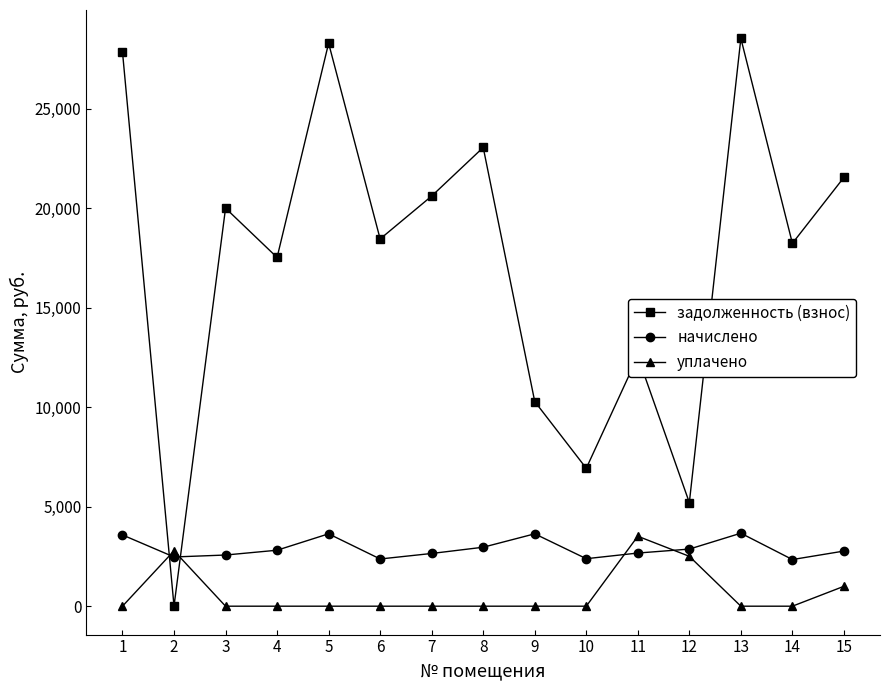

At how many categories does at least one series exceed 18936?

7